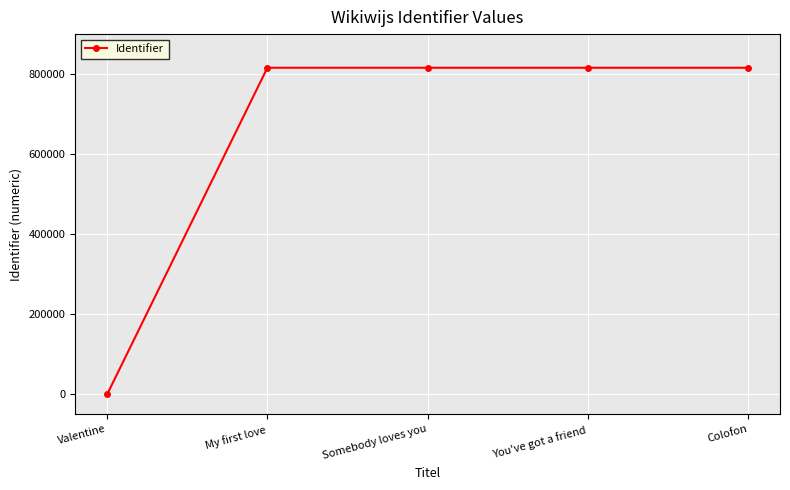

The chart shows a value of -326784 at Valentine. True or false?

False